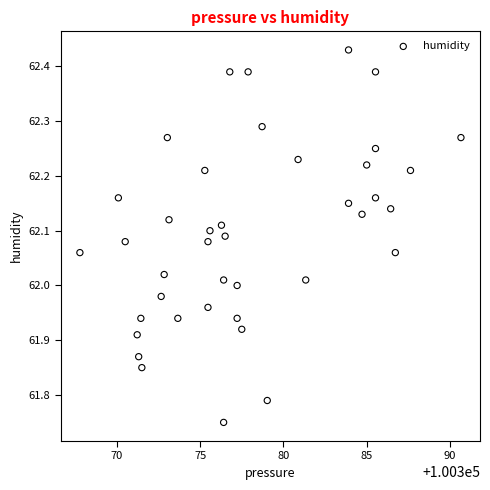

What is the range of X values (max minus min)?

22.9